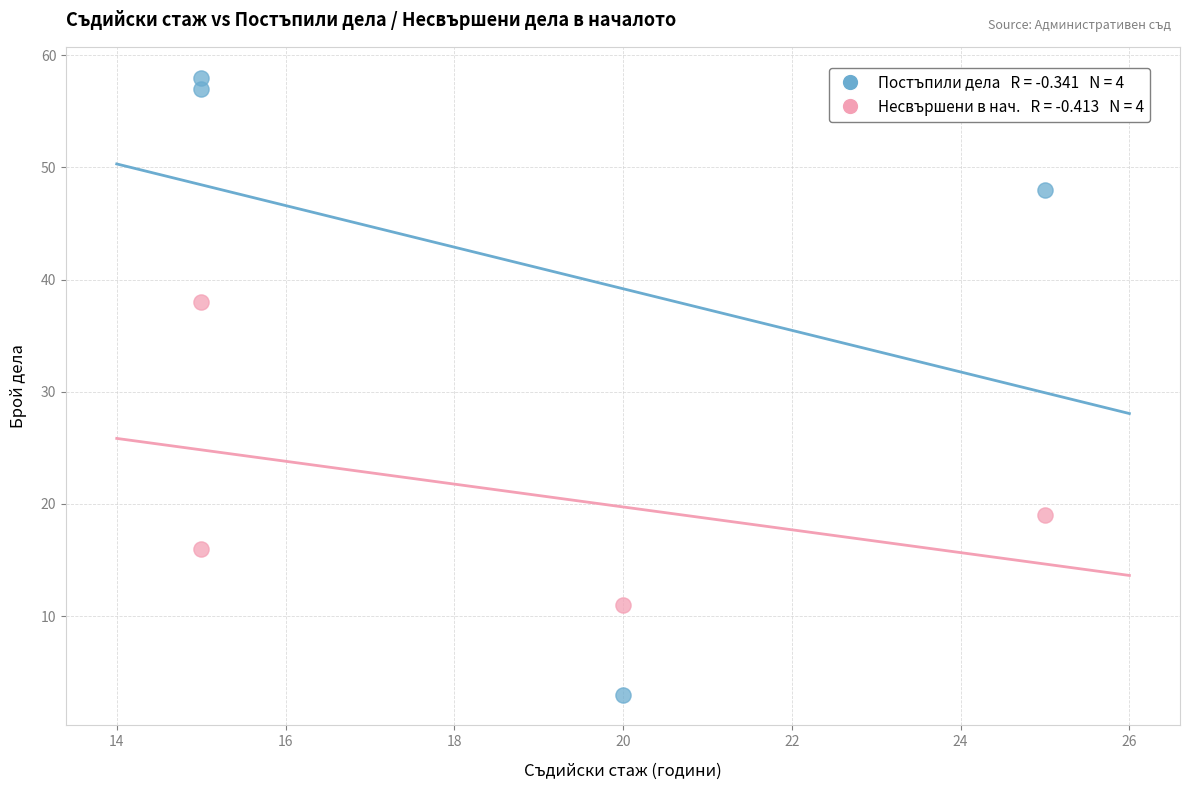

Across all series, what Y value is closest to 30?

38